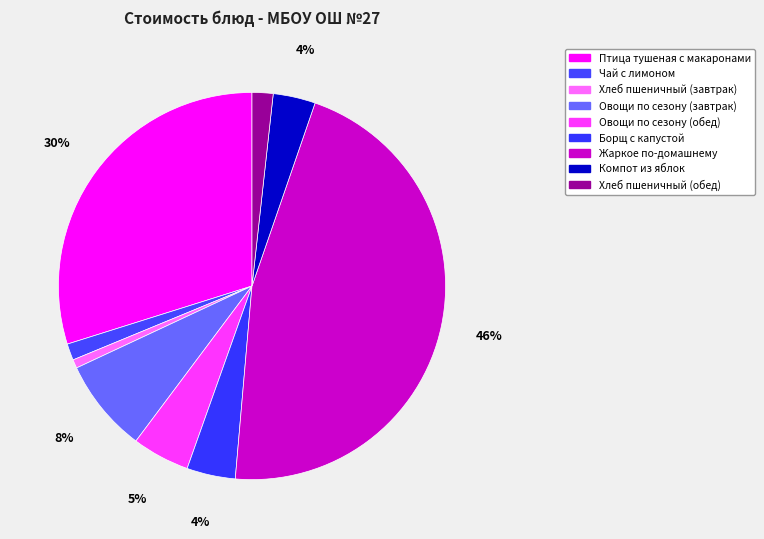

Is the sum of Хлеб пшеничный (завтрак) and Хлеб пшеничный (обед) greater than half?

No